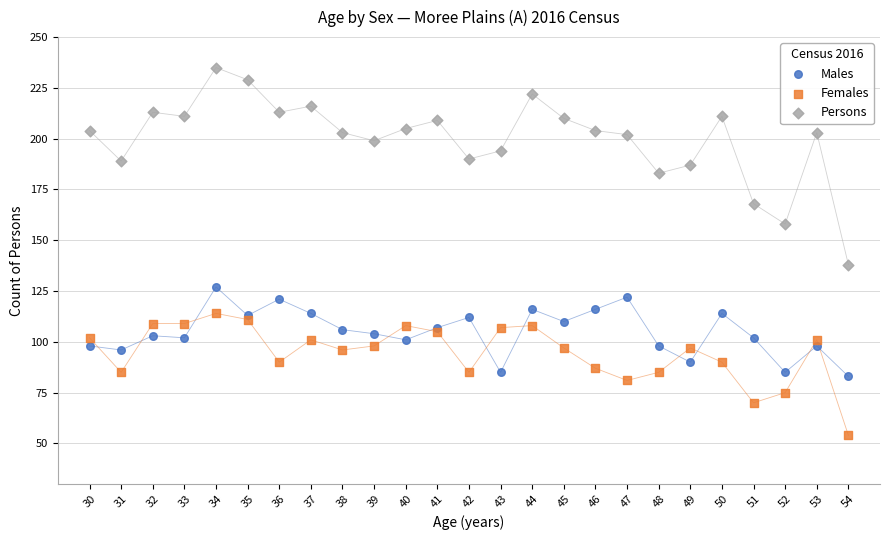

Across all series, what Y value is closest to 144?

138